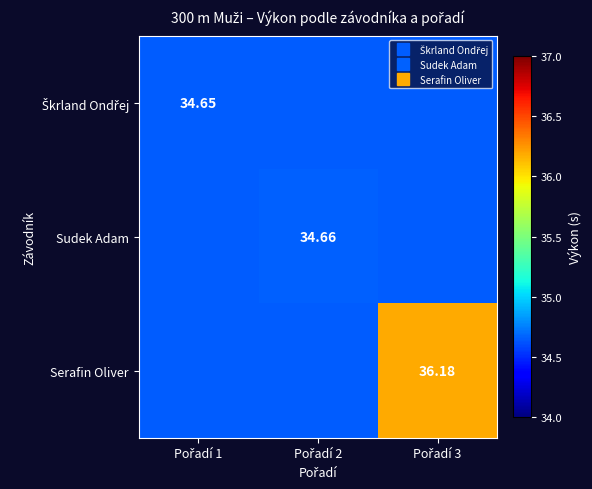

Is the value of Sudek Adam at Pořadí 3 greater than the value of Serafin Oliver at Pořadí 3?

No